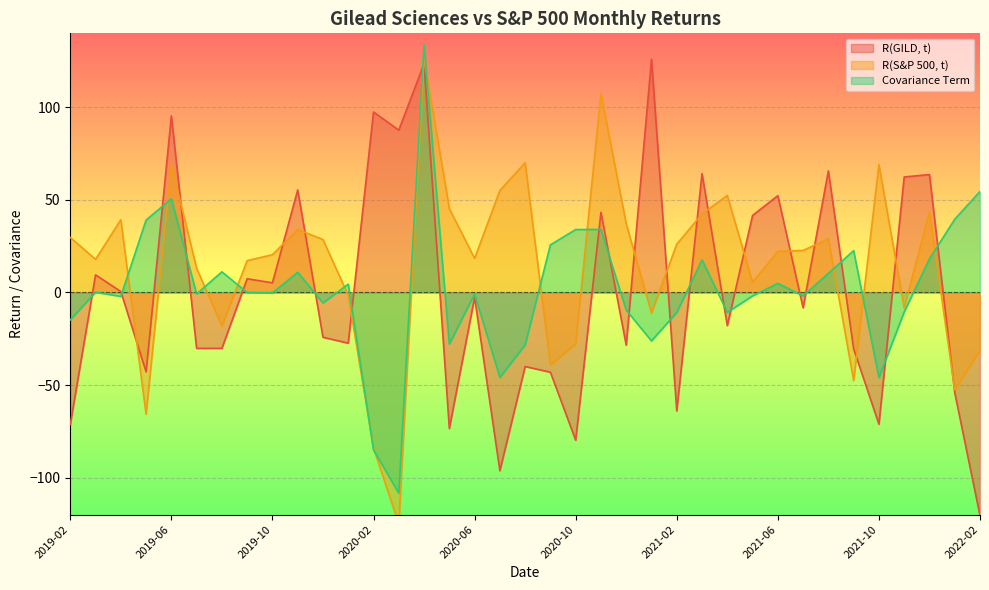

Where is the first local minimum for Covariance Term?

2019-04